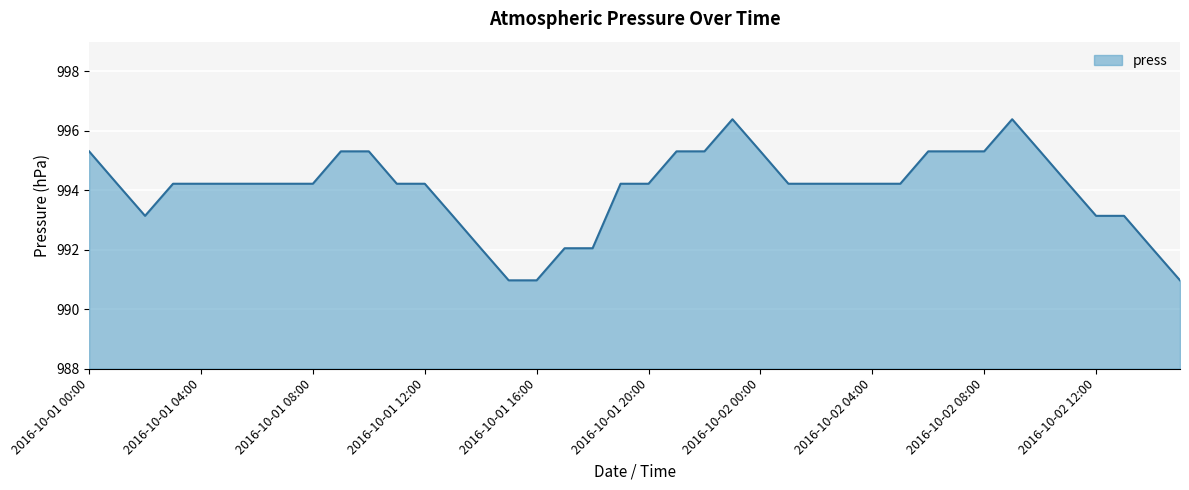

What is the smallest value displayed?

991.0